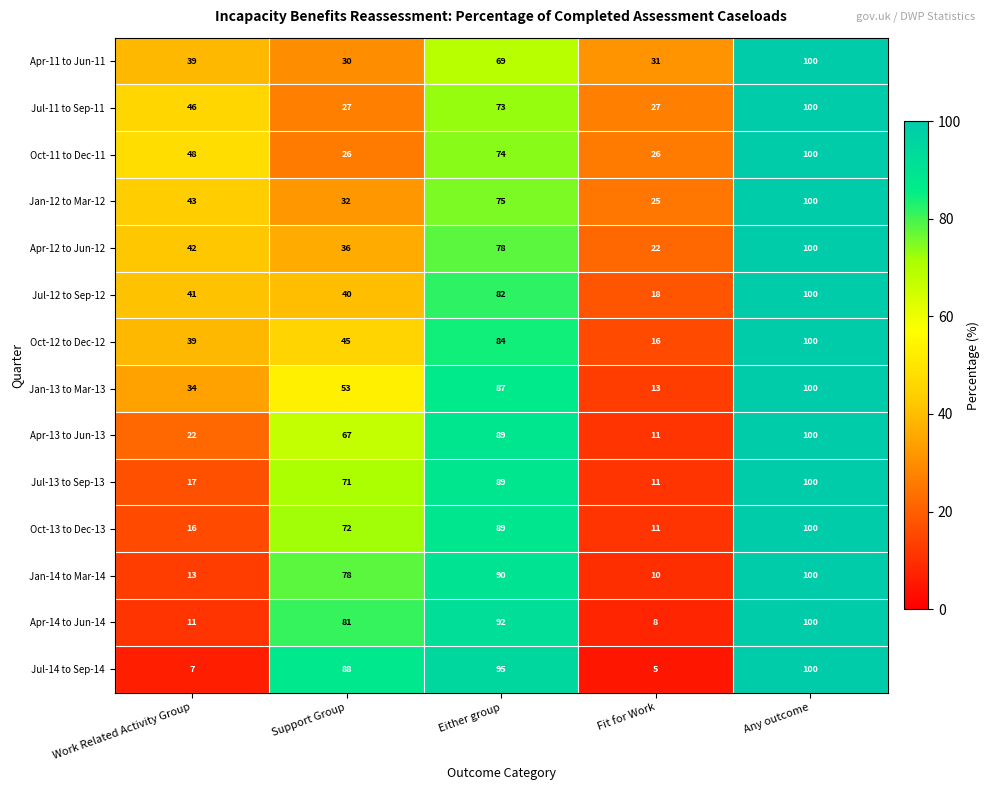

What is the difference between the maximum and second lowest values in the Jul-14 to Sep-14 series?

93